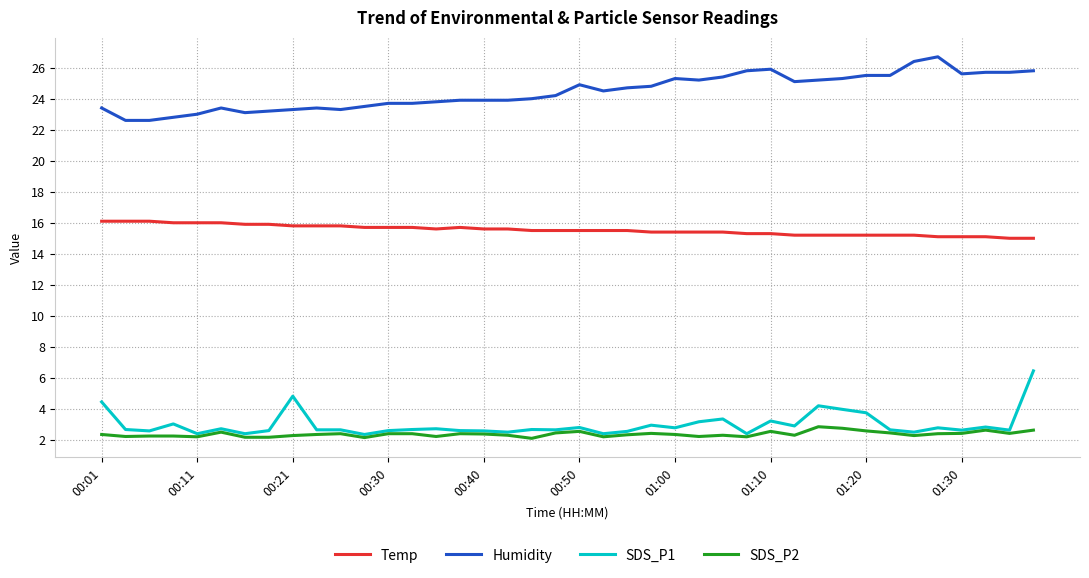

What is the lowest value of the SDS_P2 series?

2.1